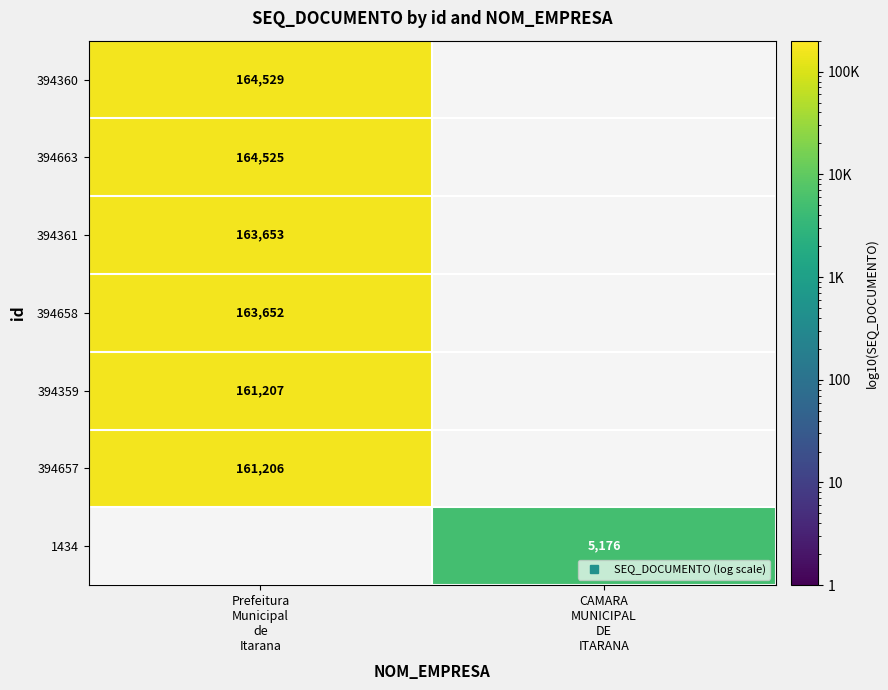

Is the value of 394360 at Prefeitura Municipal de Itarana greater than the value of 1434 at CAMARA MUNICIPAL DE ITARANA?

Yes